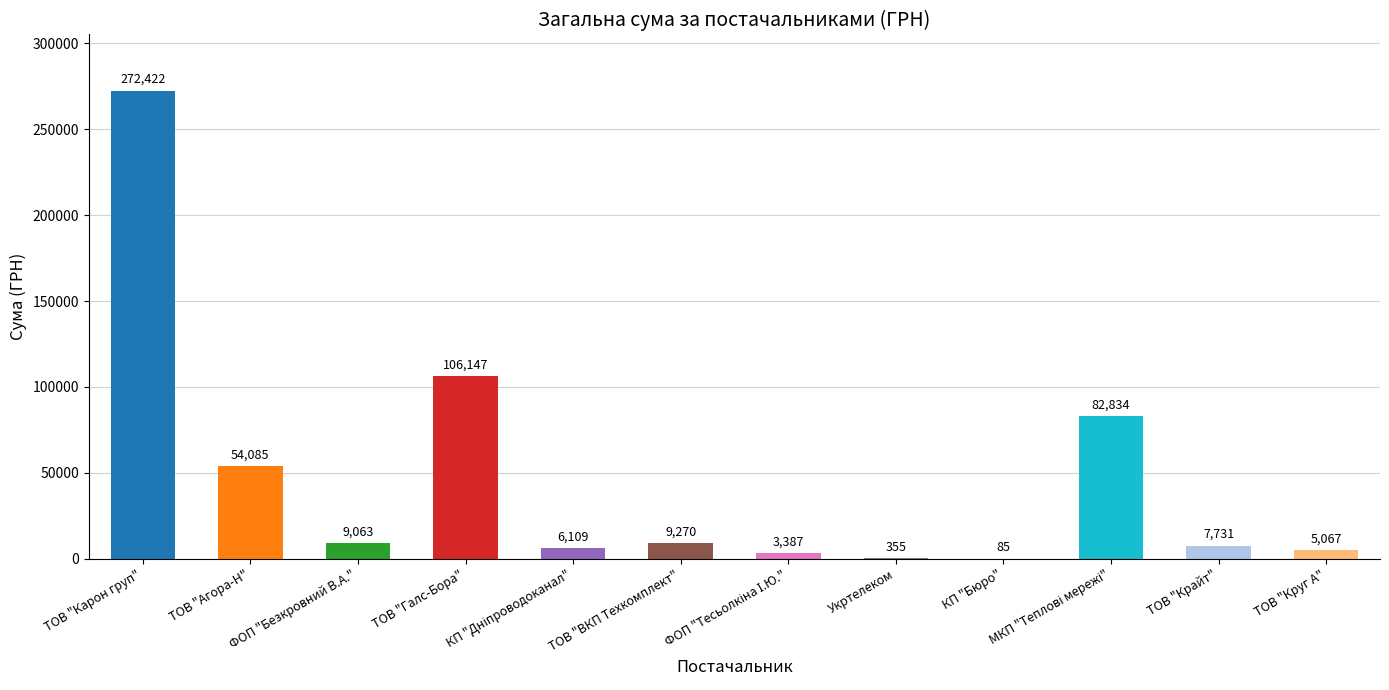

The value at ТОВ "Крайт" is 7730.8. True or false?

True